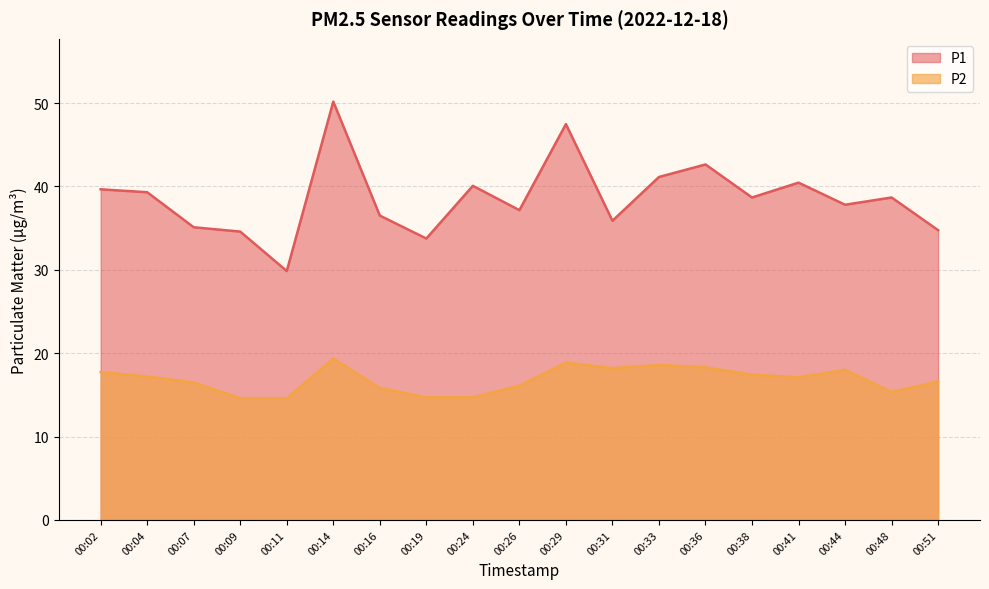

Does the chart display data point markers on the line(s)?

No